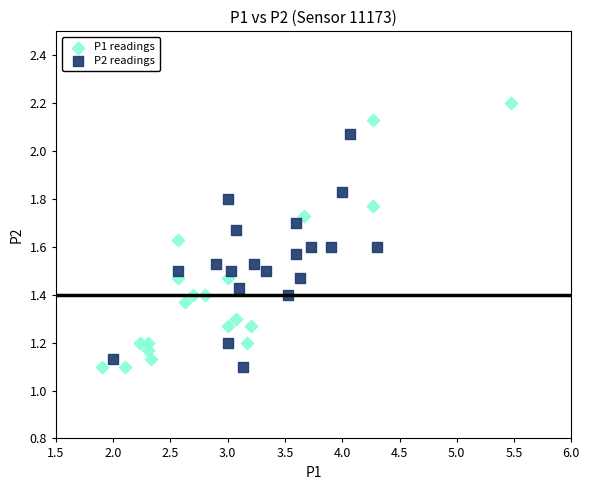

Which series contains the highest Y value?

P1 readings